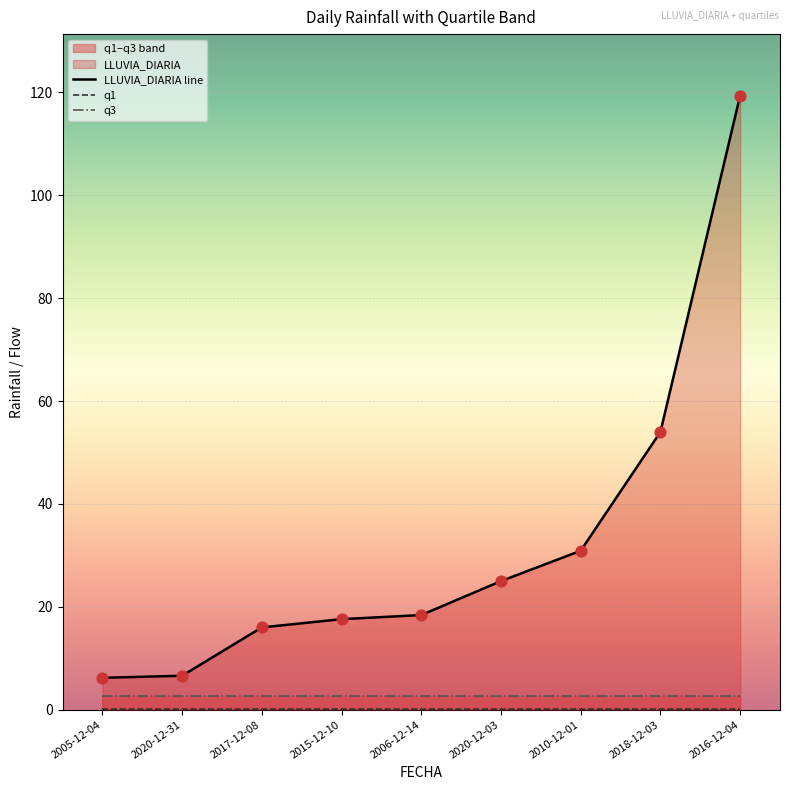

Which series contains the lowest Y value?

q1